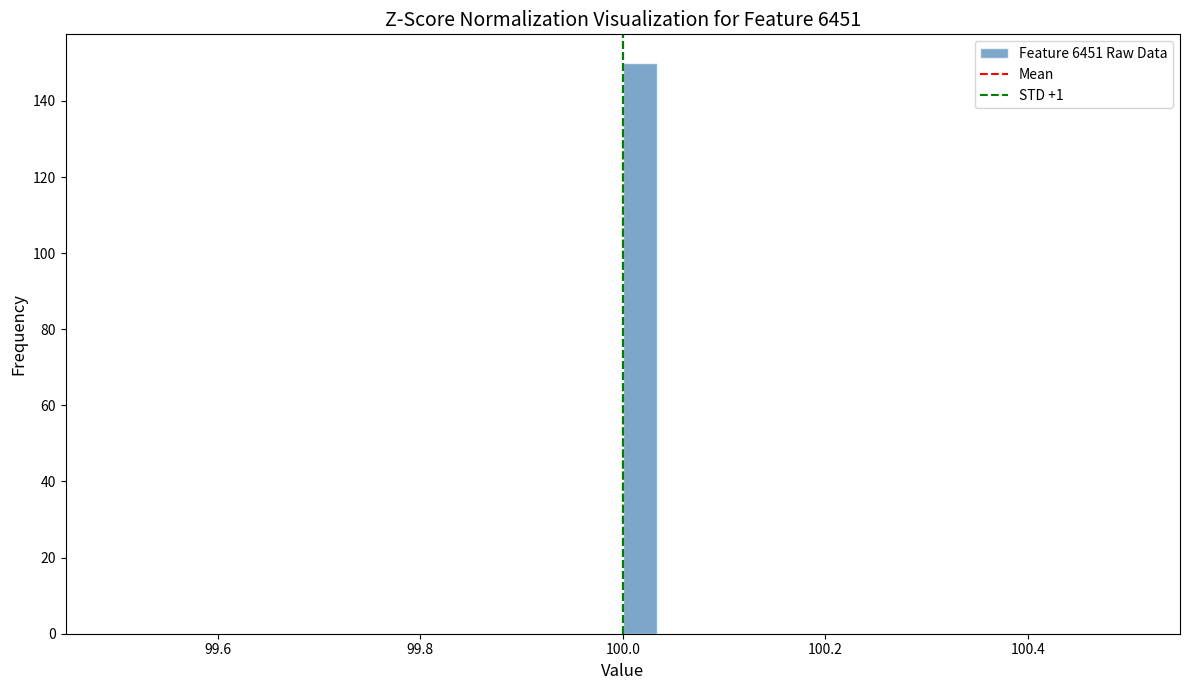

Around what value on the x-axis is the tallest bar? Give the approximate position of its centre, as read against the axis.

100.02